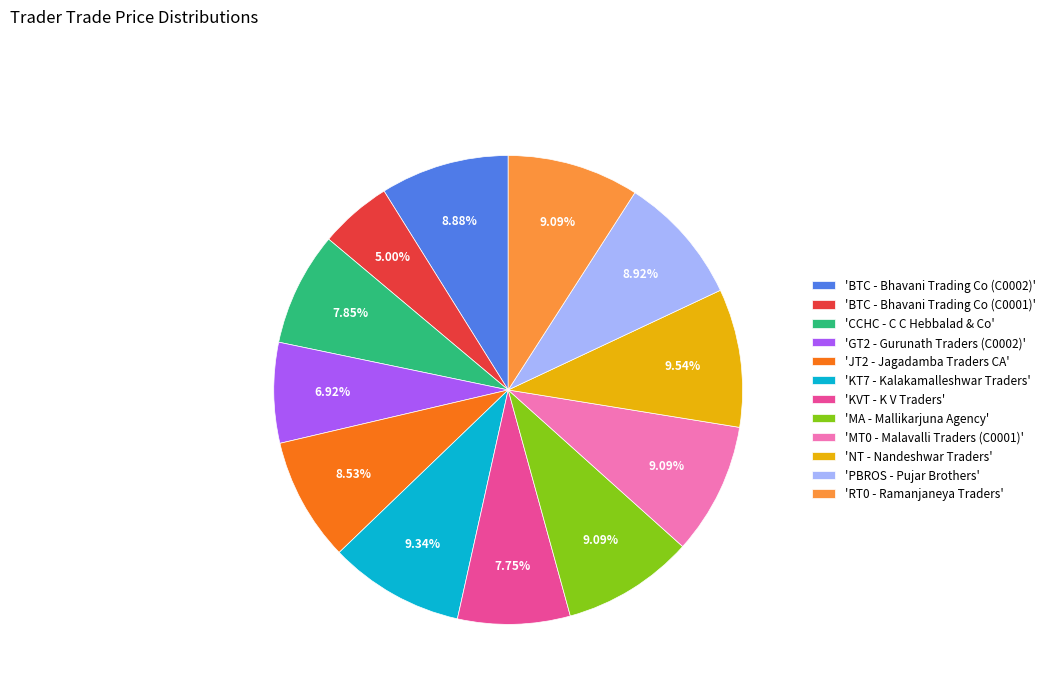

Combined, do 'PBROS - Pujar Brothers' and 'MA - Mallikarjuna Agency' account for over 50%?

No